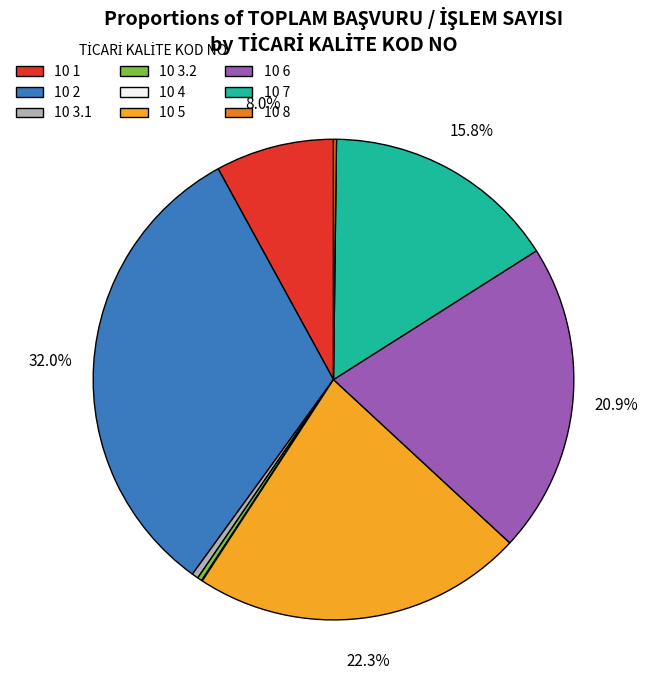

Is there any slice that represents more than half of the pie?

No